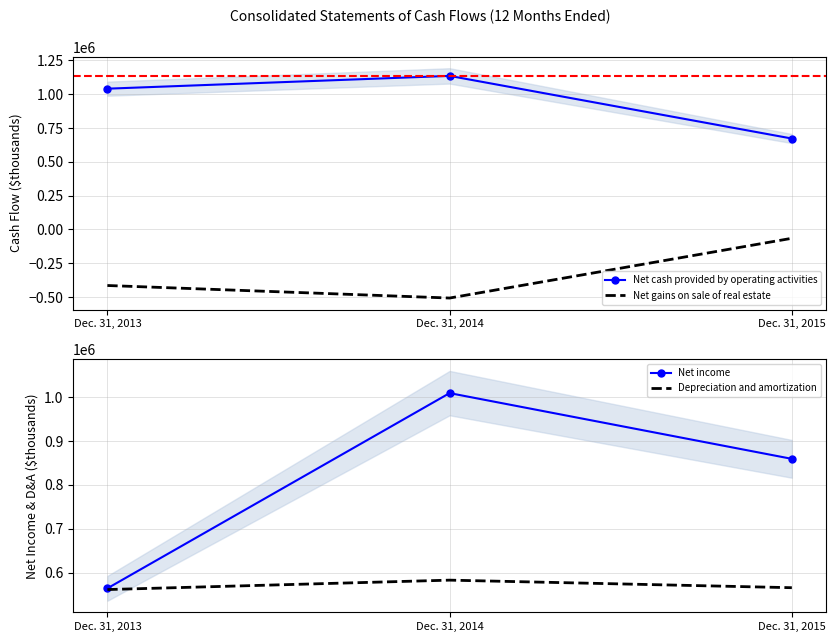

Where is Net gains on sale of real estate nearest to the value -286294?

Dec. 31, 2013